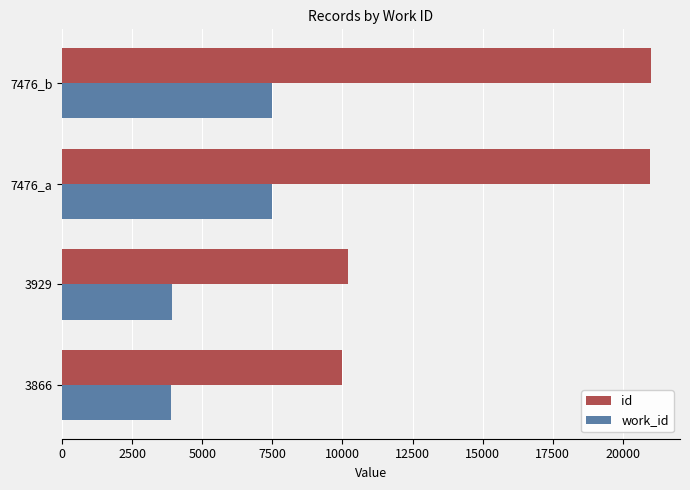

What is the average value of the work_id series?

5687